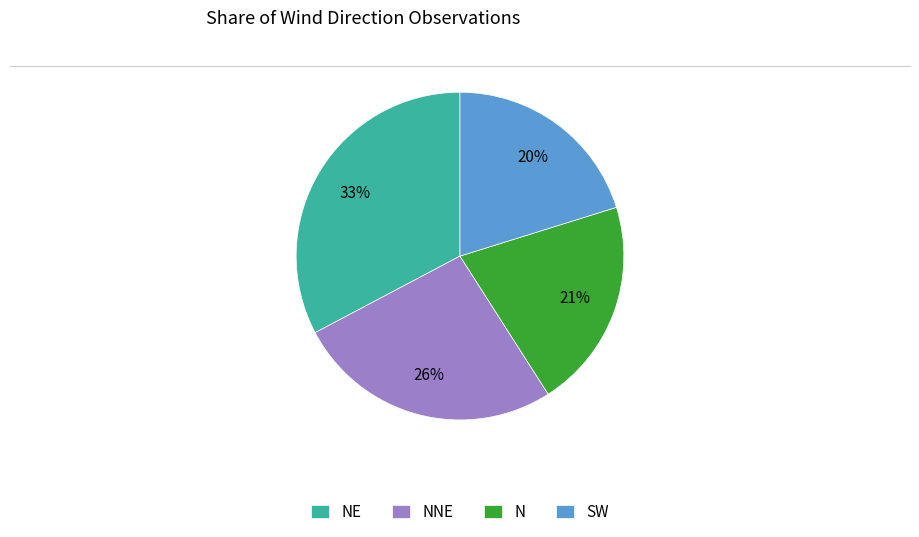

To the nearest percent, what is the combined percentage of N and NNE?

47%